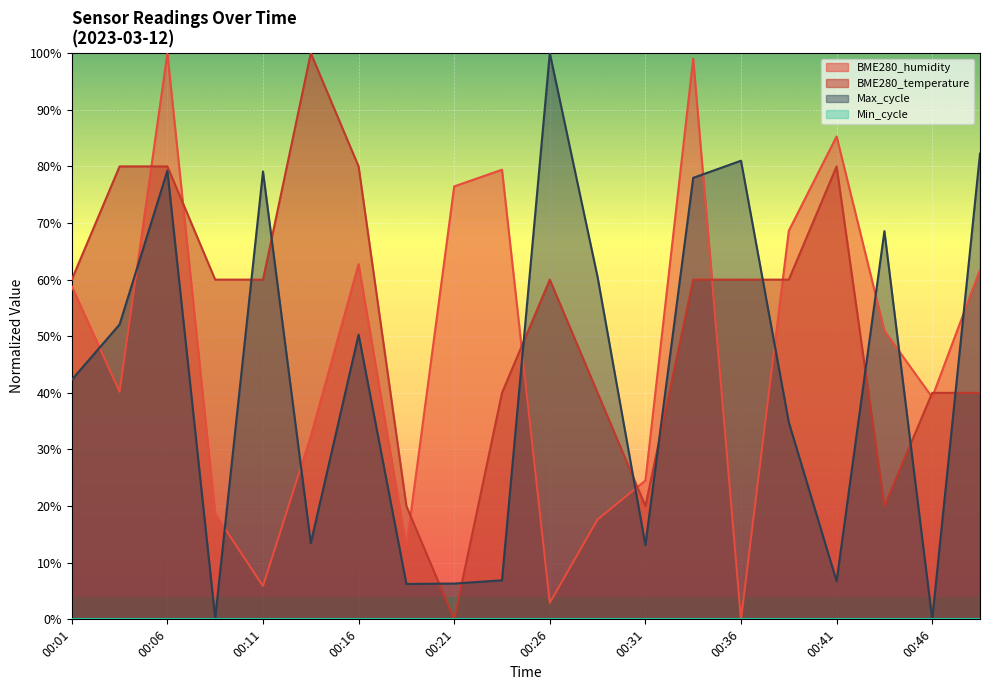

At which category is the sum across all series the highest?

00:06